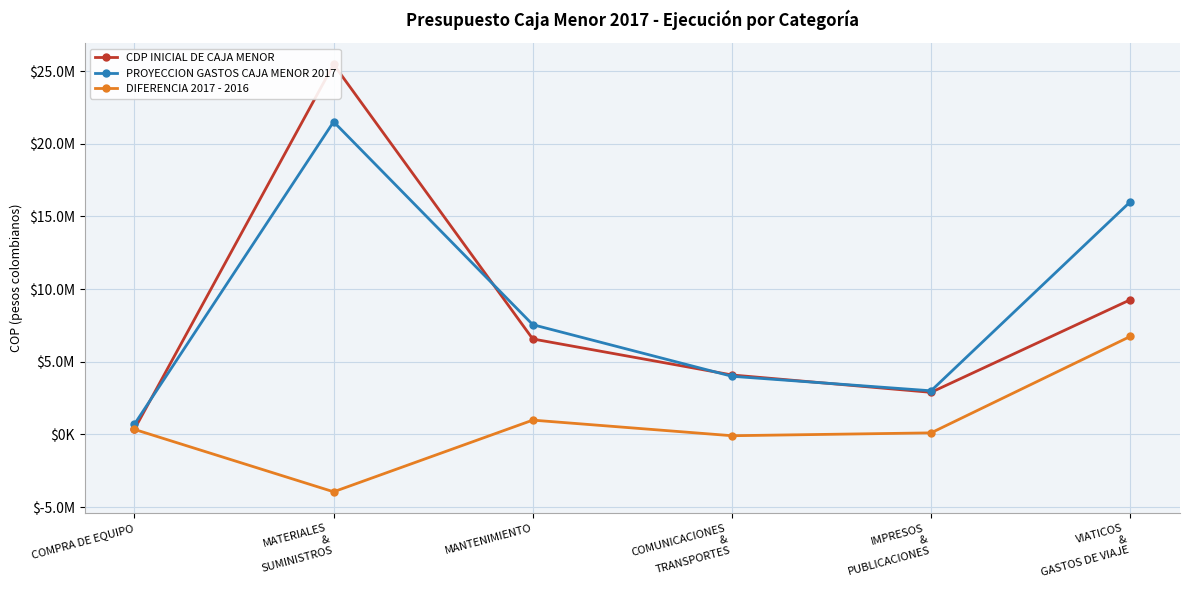

Where is the first local minimum for CDP INICIAL DE CAJA MENOR?

IMPRESOS
&
PUBLICACIONES